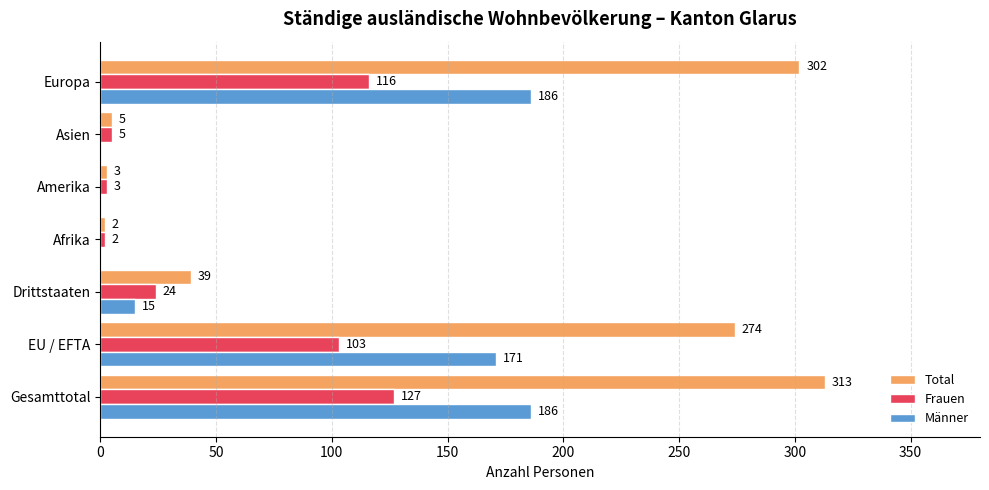

Between Drittstaaten and Europa, which series saw the biggest shift?

Total